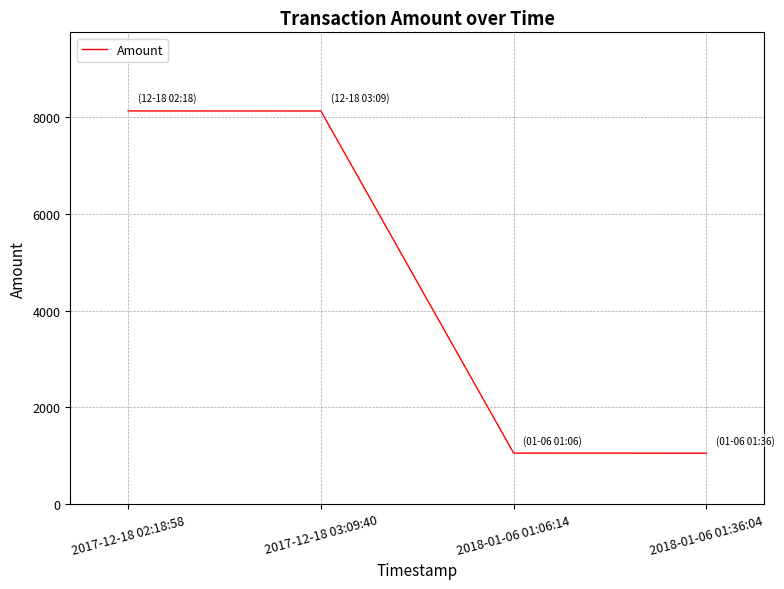

The value at 2018-01-06 01:36:04 is 1052.0. True or false?

True